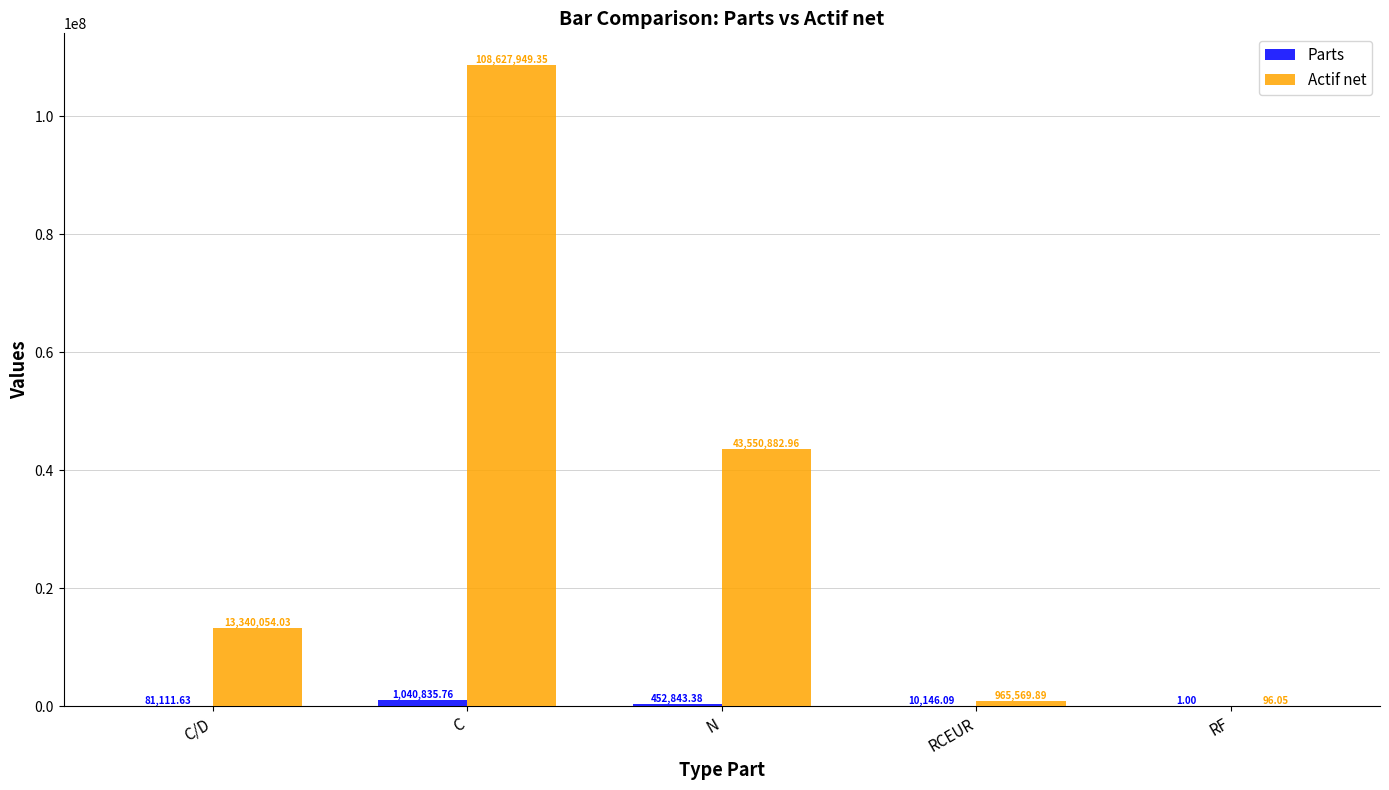

Where is Actif net nearest to the value 54314022?

N